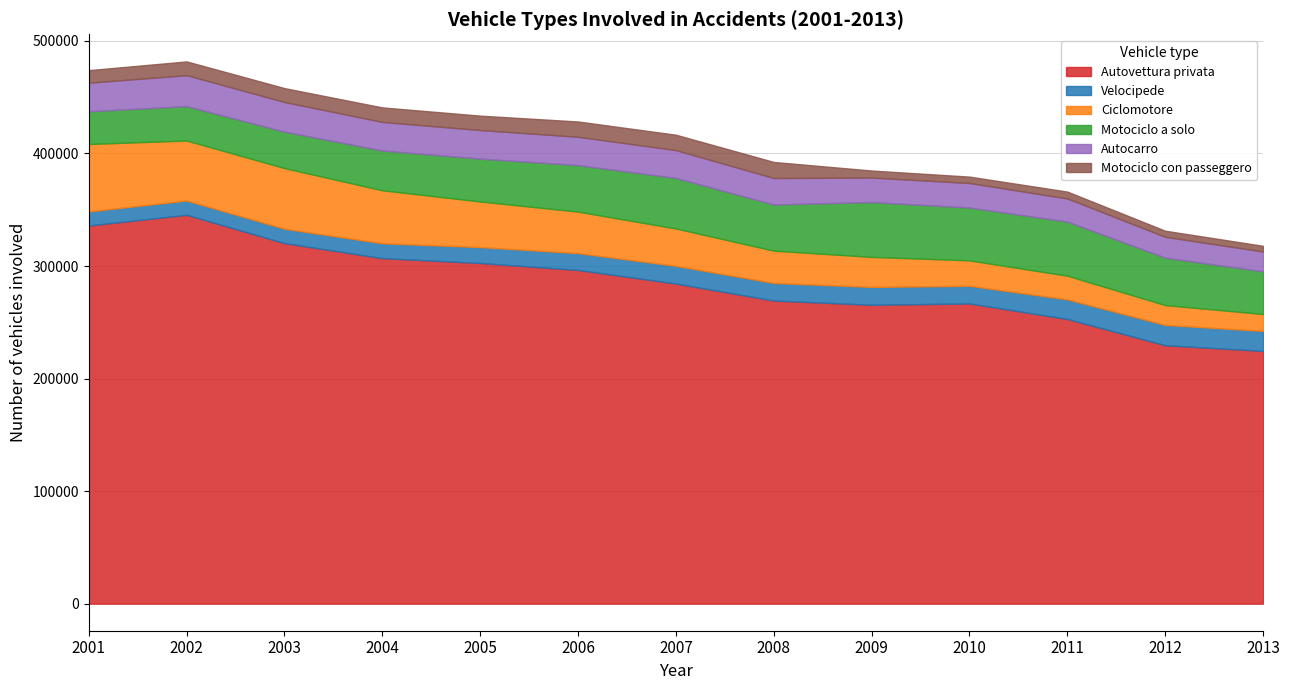

Does the chart have visible grid lines?

Yes